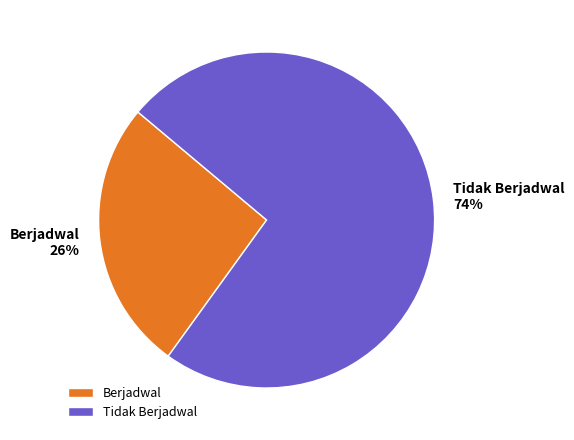

To the nearest percent, what percentage of the pie is Berjadwal?

26%